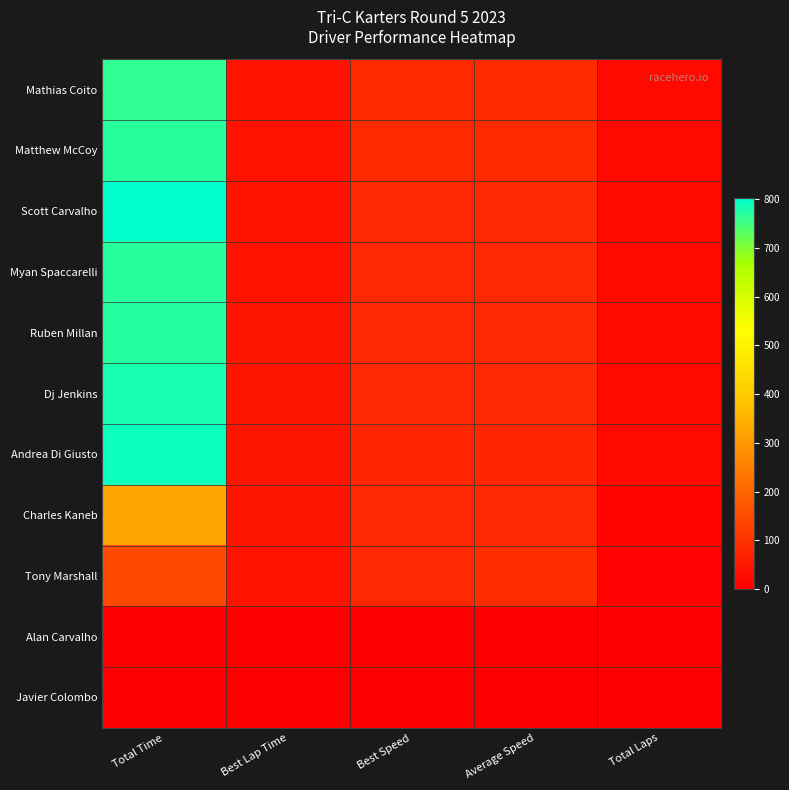

How many categories are shown in the chart?

5